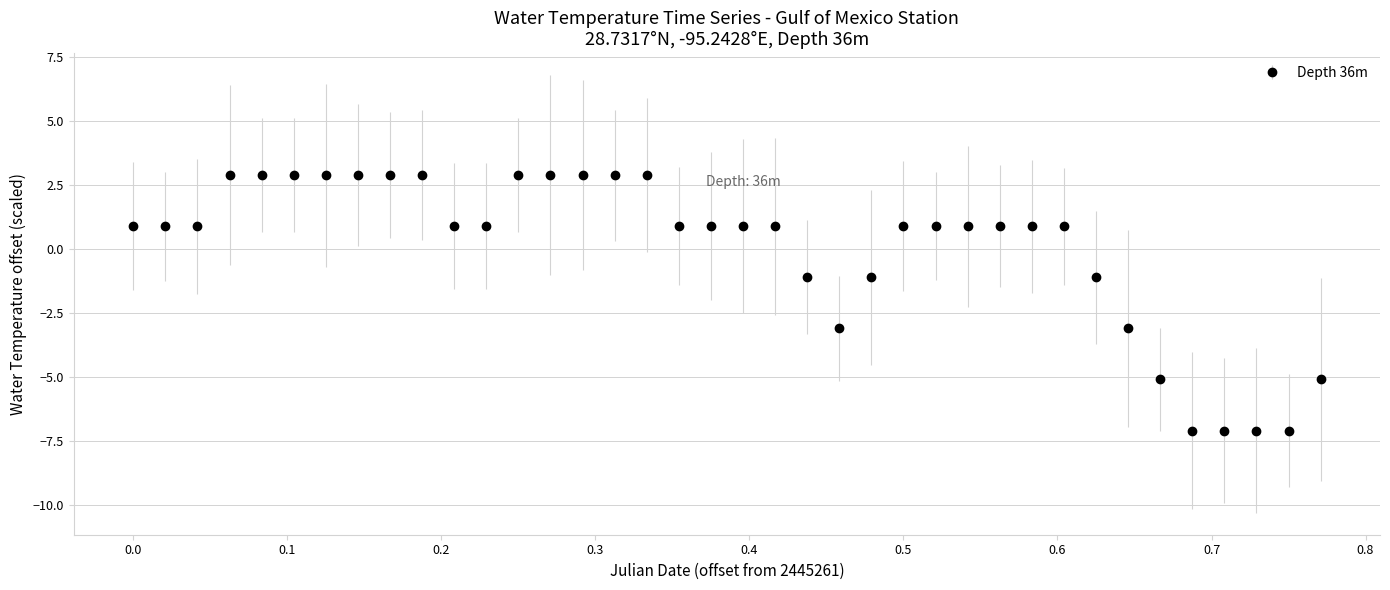

What is the greatest value displayed?

2.9